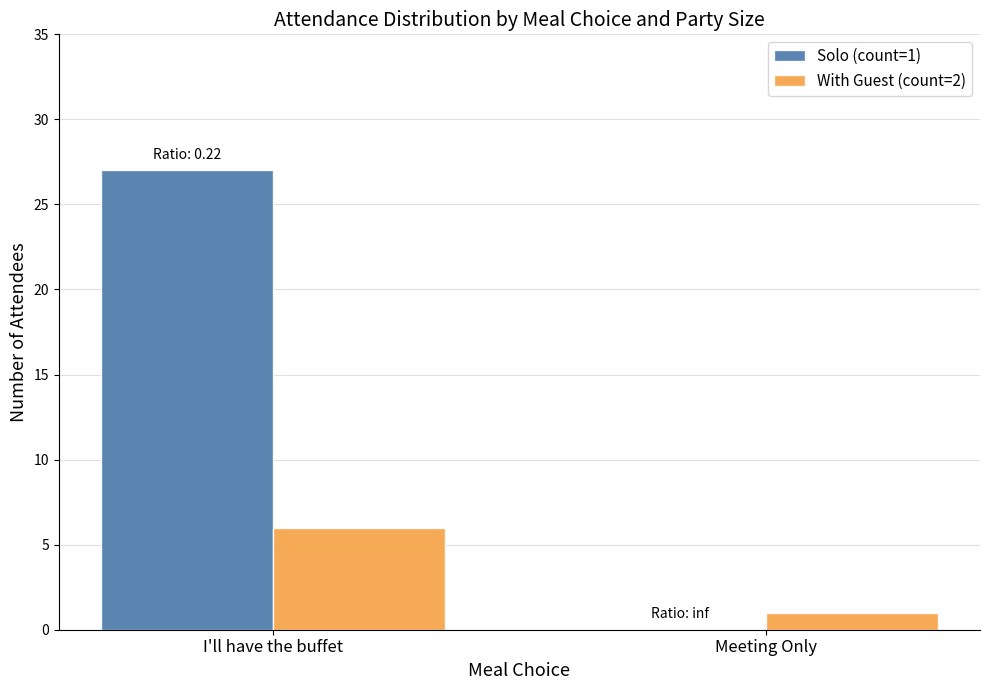

Are the bars grouped side by side (vs. stacked)?

Yes